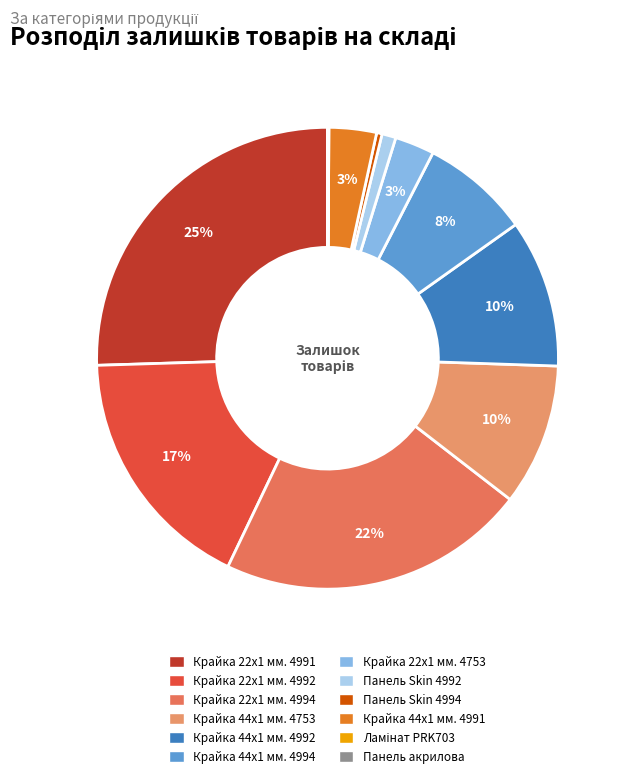

To the nearest percent, what is the difference between the largest and smallest slice percentages?

25%